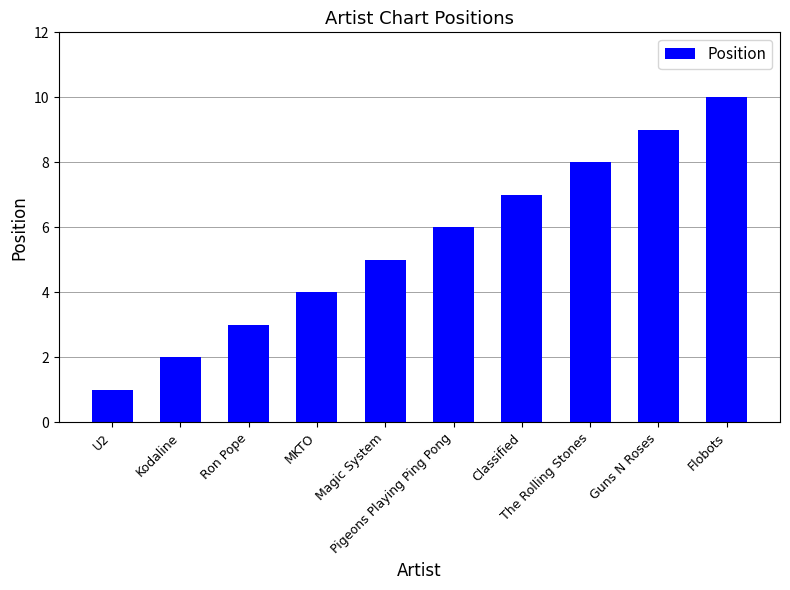

Which label corresponds to the smallest value in the chart?

U2